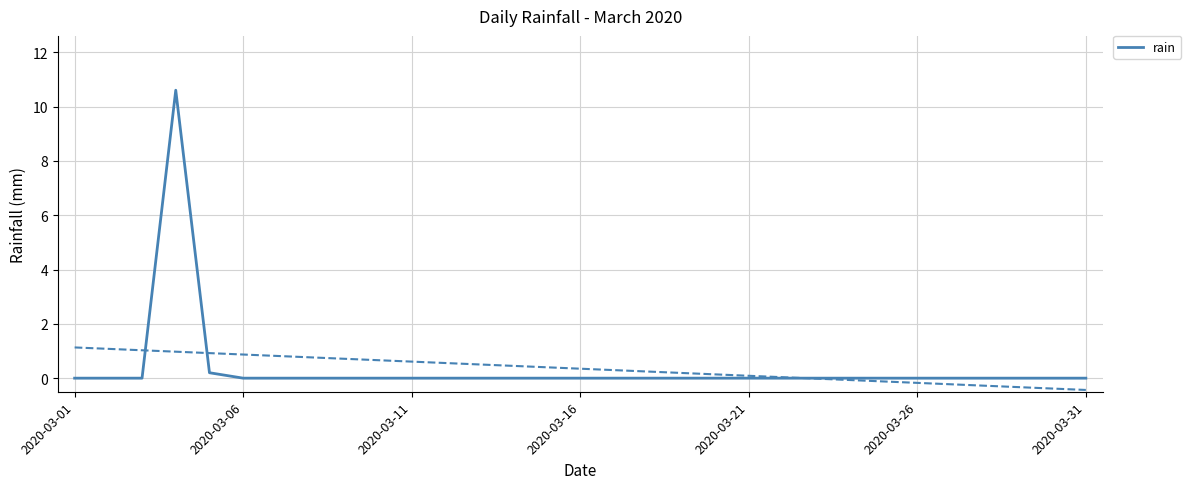

Reading left to right, list all the values displayed in this chart.

0.0	0.0	0.0	10.6	0.2	0.0	0.0	0.0	0.0	0.0	0.0	0.0	0.0	0.0	0.0	0.0	0.0	0.0	0.0	0.0	0.0	0.0	0.0	0.0	0.0	0.0	0.0	0.0	0.0	0.0	0.0